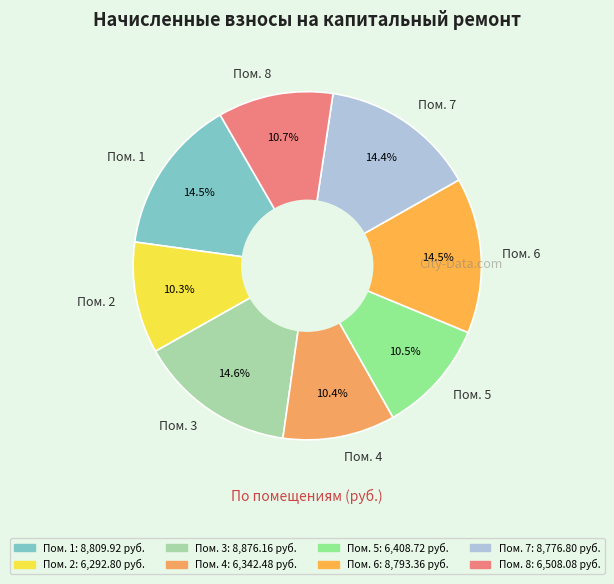

Do Пом. 2 and Пом. 6 together represent more than half of the pie?

No